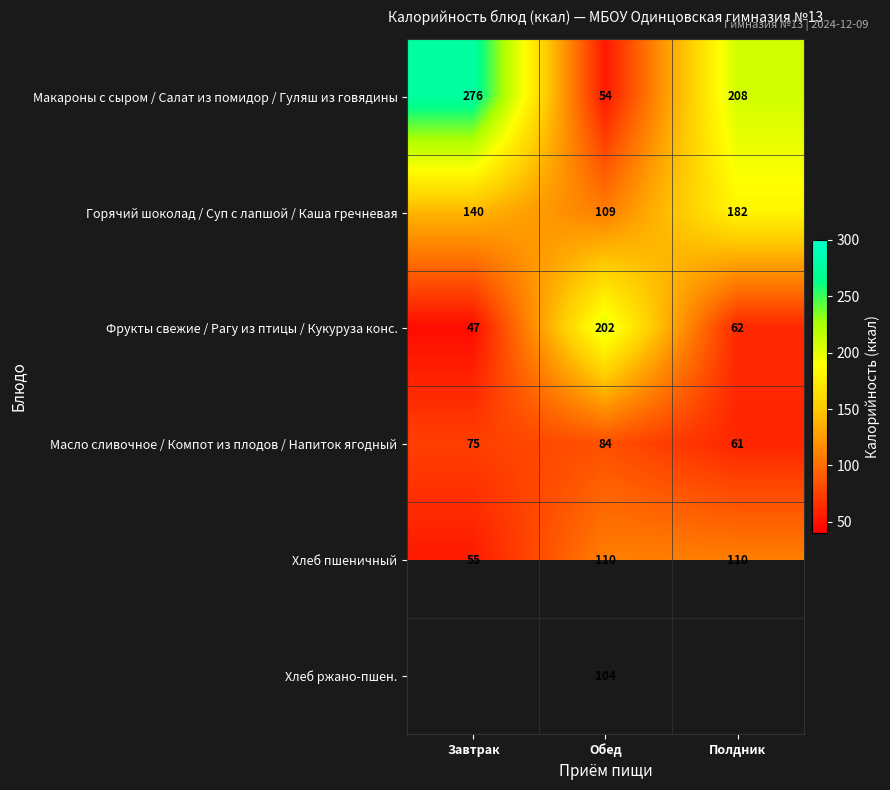

Which category has the lowest value in the Хлеб пшеничный series?

Завтрак